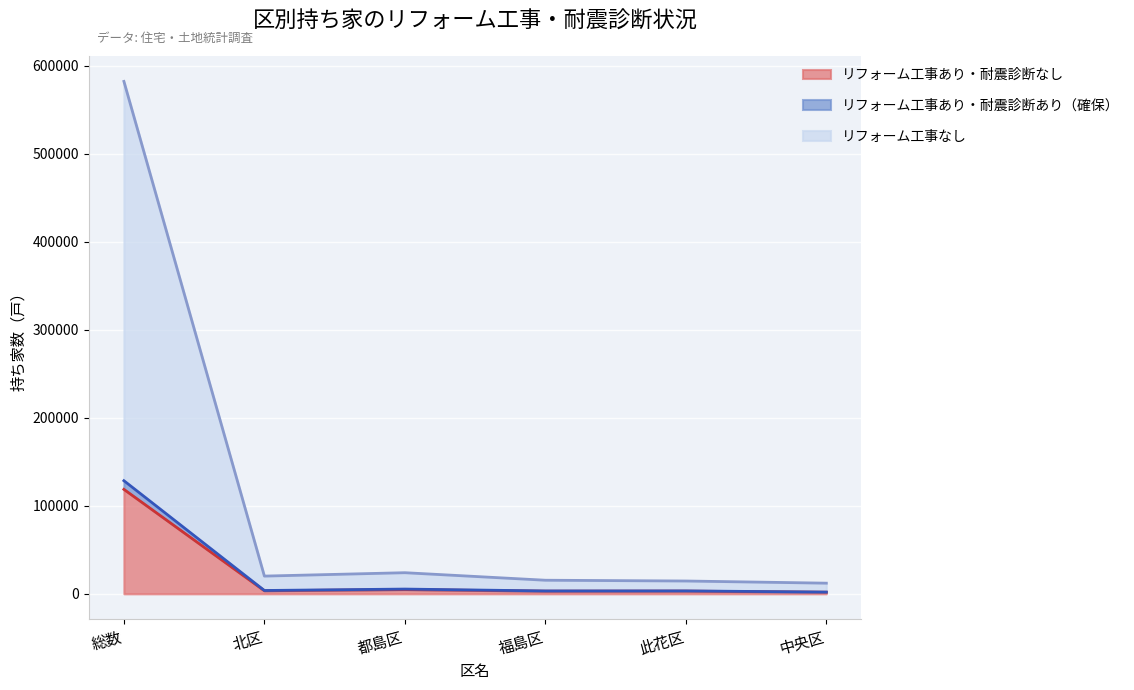

Where is the first local maximum for リフォーム工事あり・耐震診断なし?

都島区